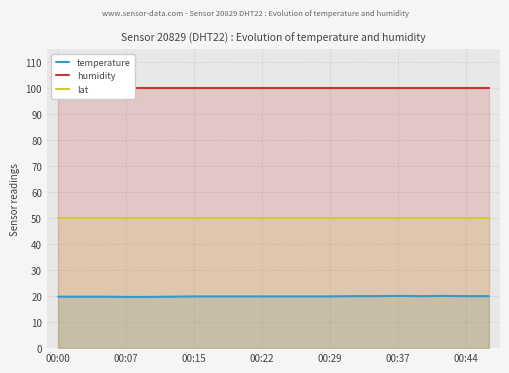

At how many categories does at least one series exceed 72?

20